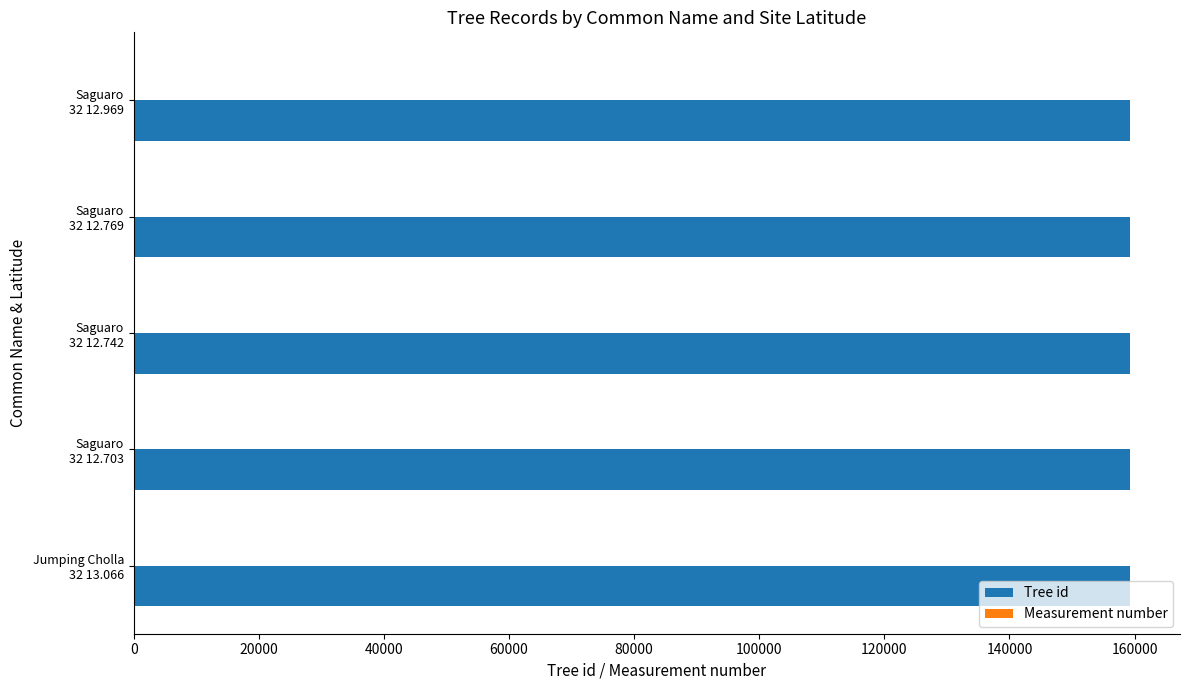

Which series has the largest total across all categories?

Tree id